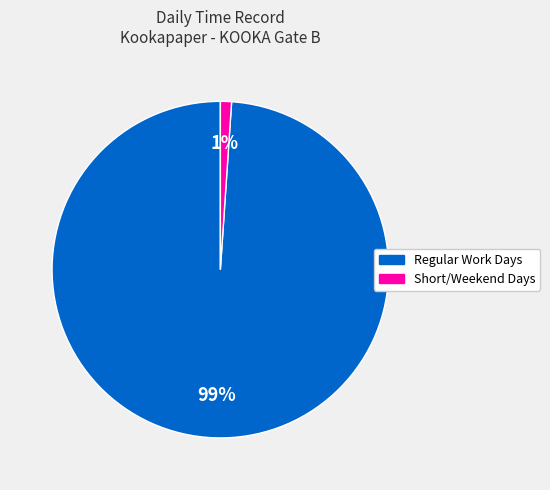

To the nearest percent, what is the difference between the largest and smallest slice percentages?

98%